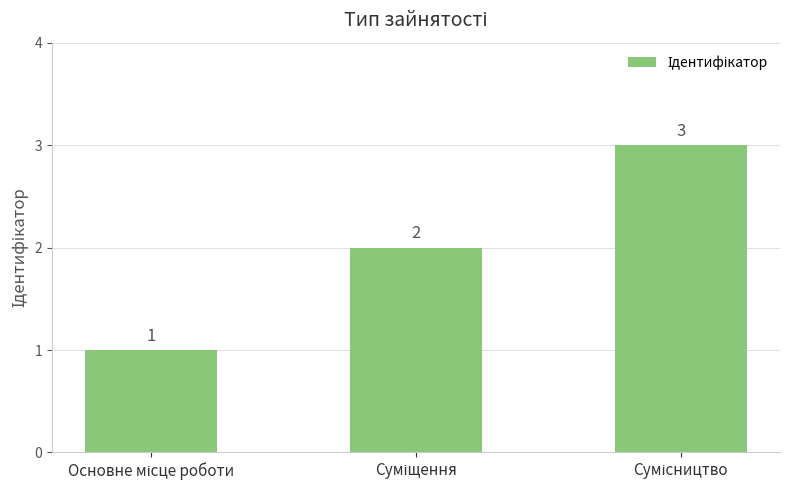

What is the maximum value shown in the chart?

3